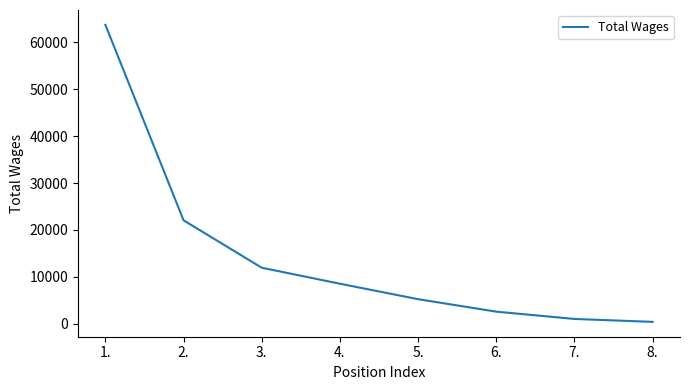

Reading right to left, transcribe all the data shown in this chart.

438	1060	2612	5270	8560	11966	22058	63681